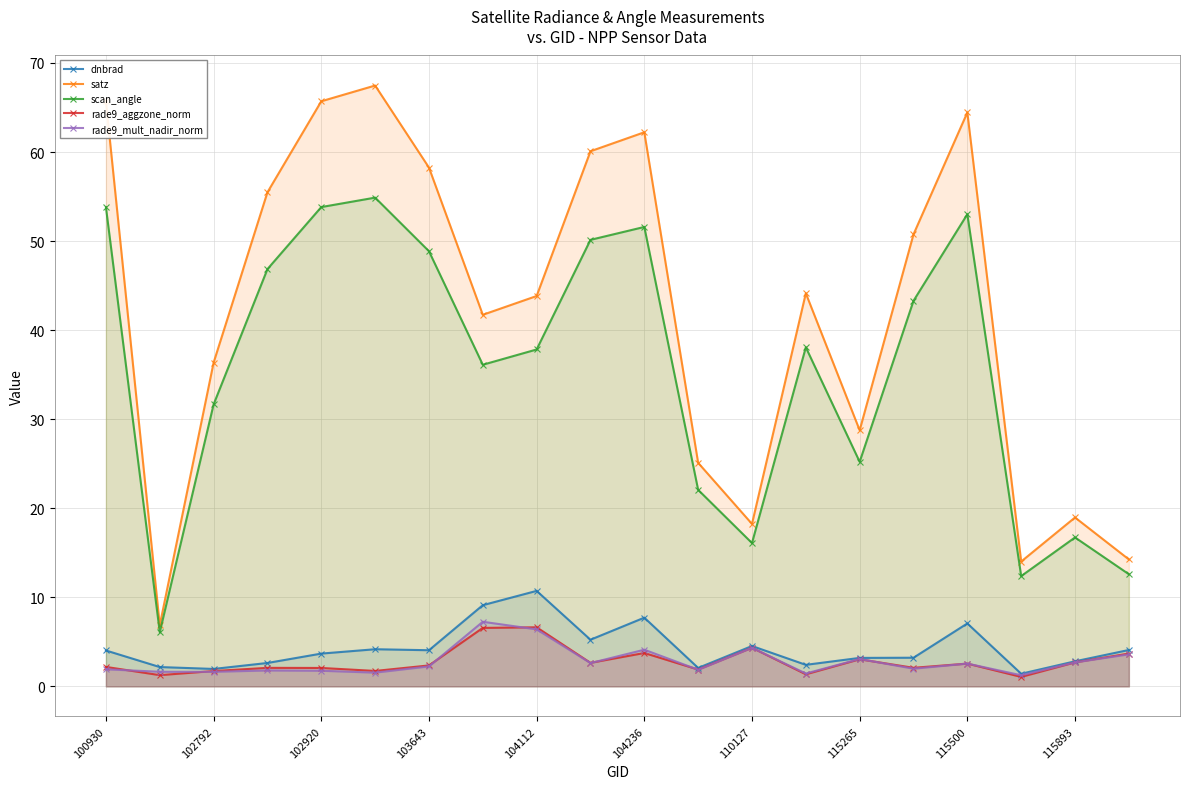

Which series changed the most between 110127 and 115265?

satz